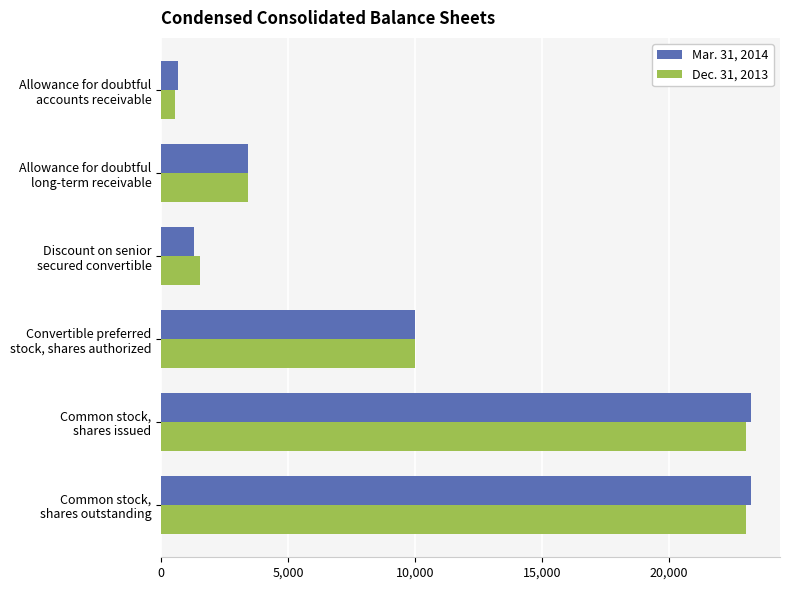

Which series has the widest spread of values?

Mar. 31, 2014